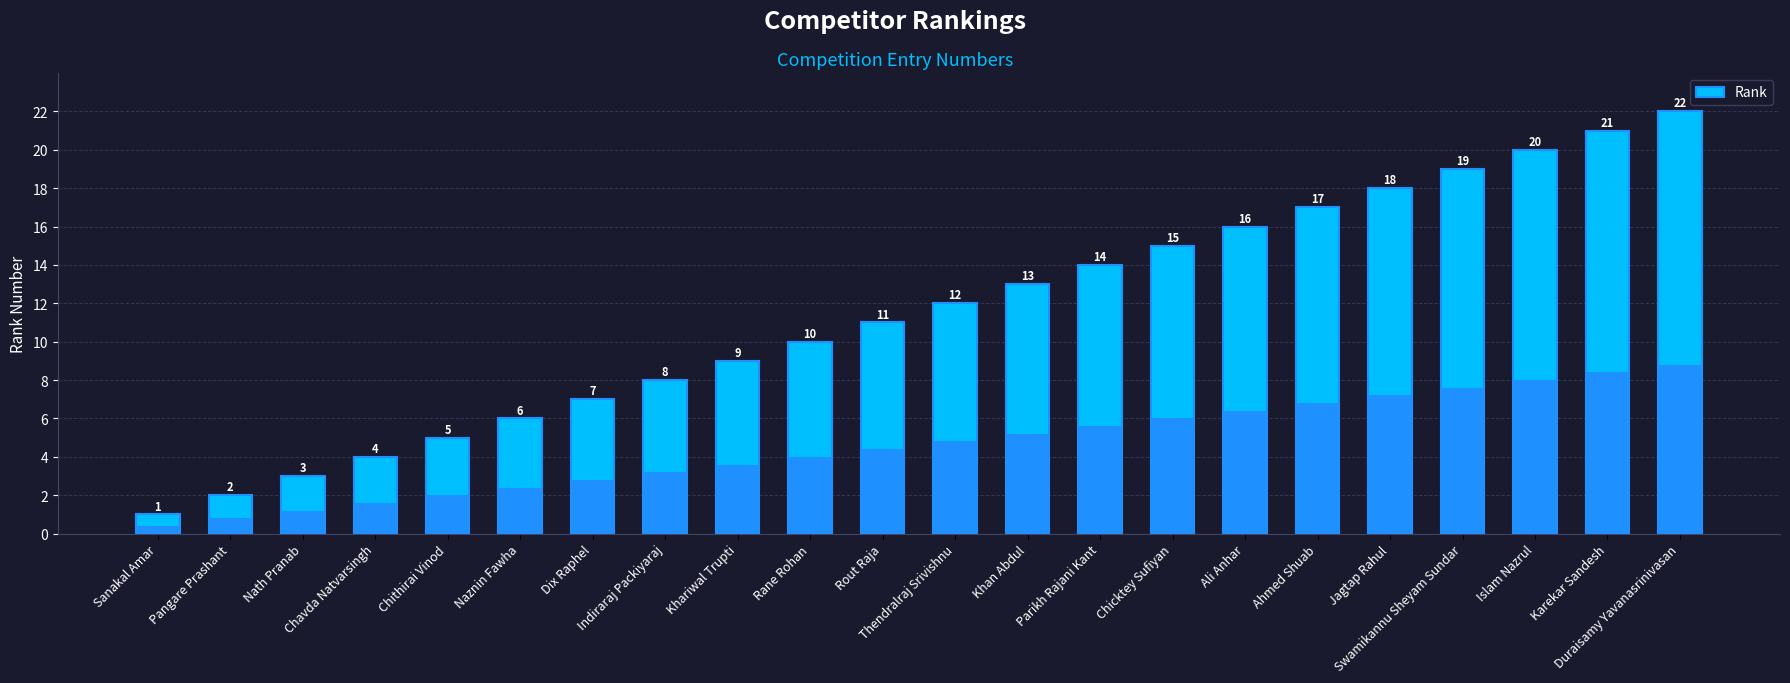

The value at Chicktey Sufiyan is 15. True or false?

True